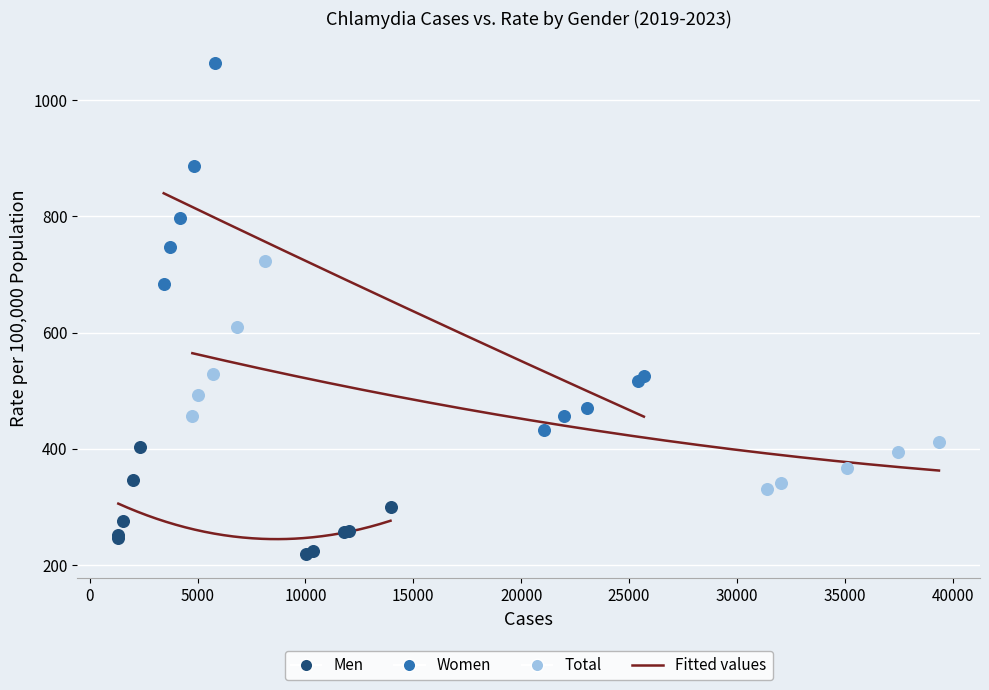

Which series reaches the minimum Y coordinate?

Men